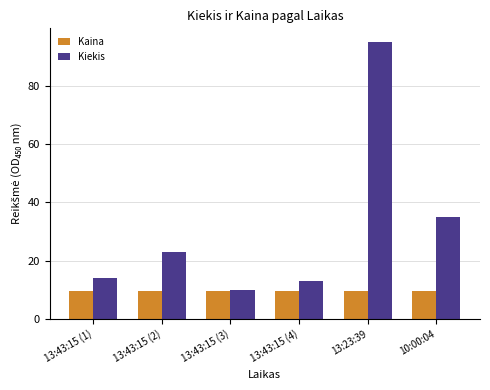

What is the value of the Kaina bar at the 4th from the left?

9.6